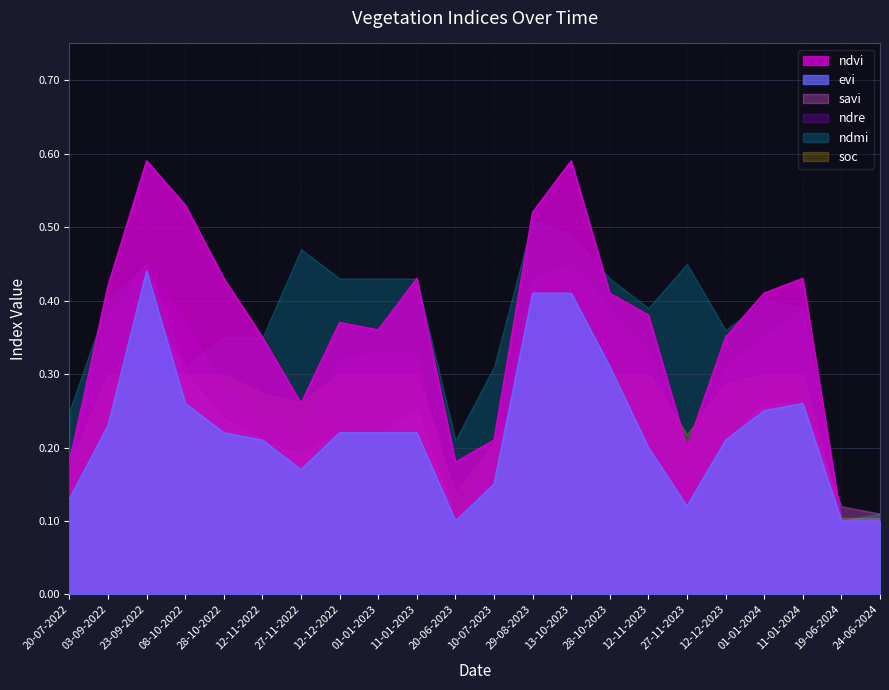

What is the label of the 8th point from the left?

12-12-2022